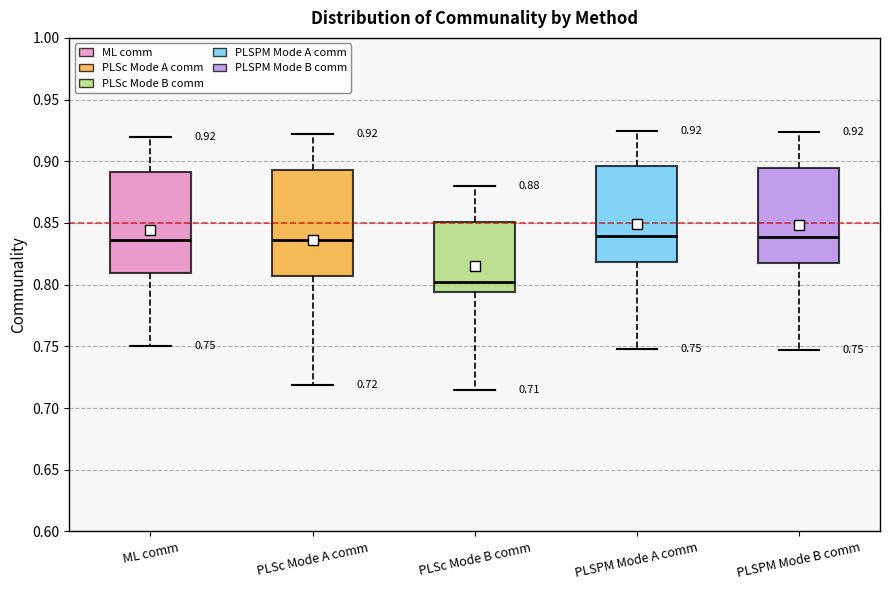

Which box has the lowest median line?

PLSc Mode B comm